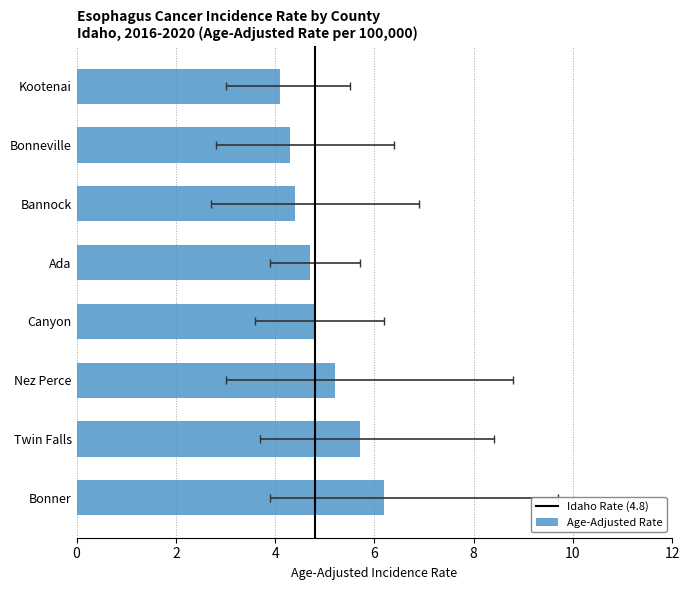

Reading left to right, list all the values displayed in this chart.

Bonner=6.2	Twin Falls=5.7	Nez Perce=5.2	Canyon=4.8	Ada=4.7	Bannock=4.4	Bonneville=4.3	Kootenai=4.1